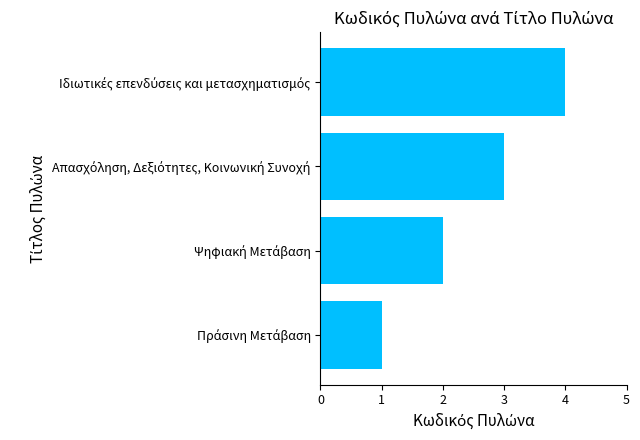

How many bars are there in total?

4